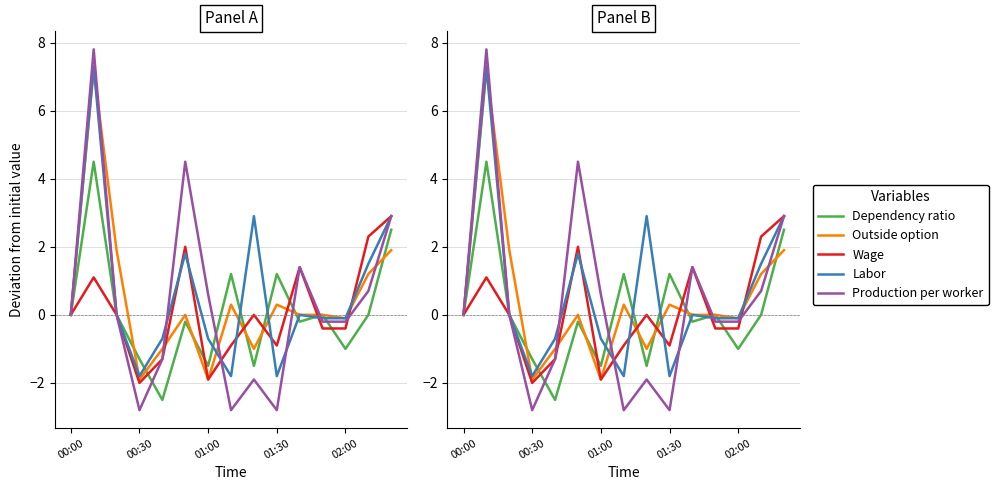

The Outside option series shows -1.5 at 8. True or false?

False